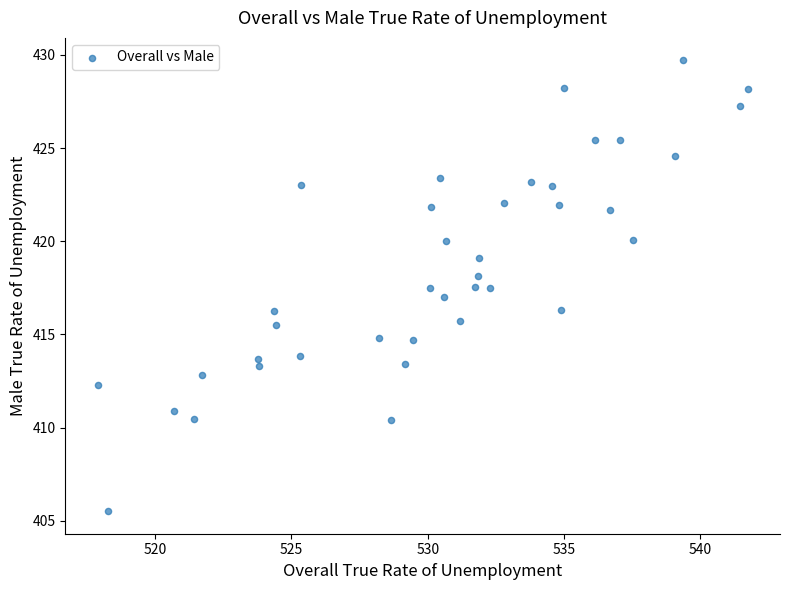

What is the range of Y values (max minus min)?

24.2